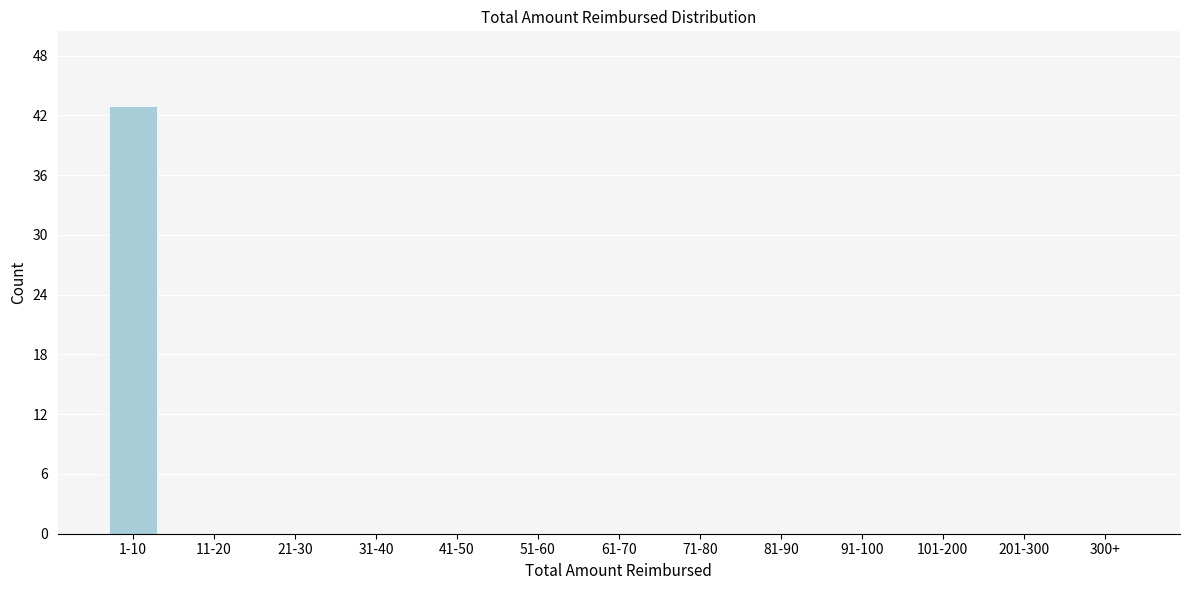

Reading left to right, transcribe all the data shown in this chart.

1-10=43	11-20=0	21-30=0	31-40=0	41-50=0	51-60=0	61-70=0	71-80=0	81-90=0	91-100=0	101-200=0	201-300=0	300+=0